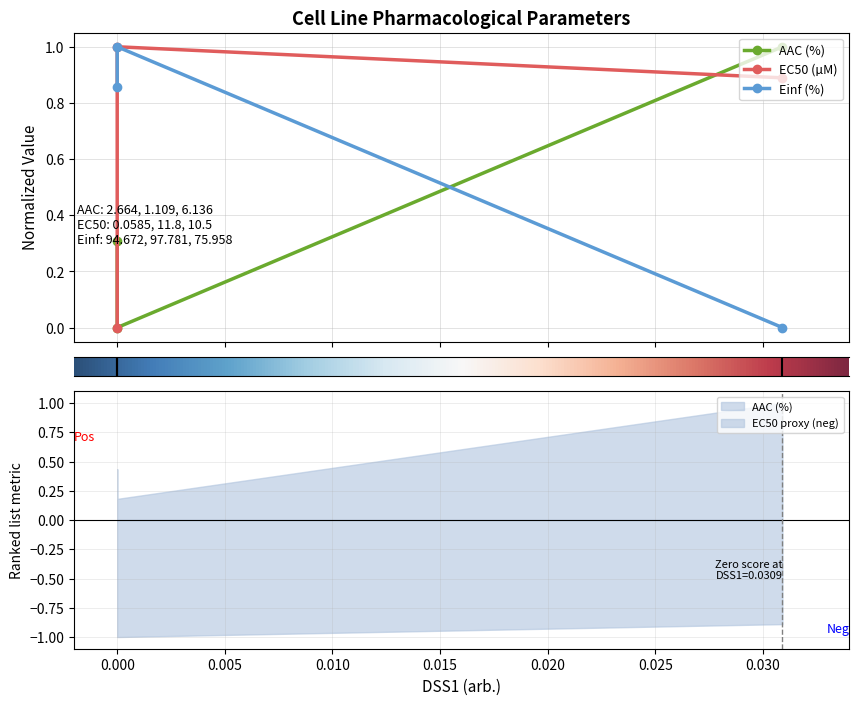

Which series has the largest total across all categories?

EC50 (µM)